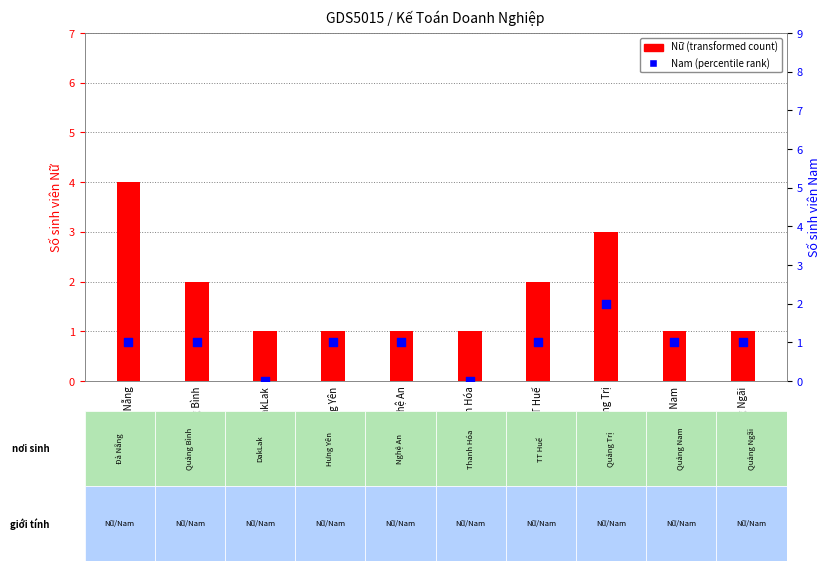

What are all the series names shown in the legend?

Nữ, Nam